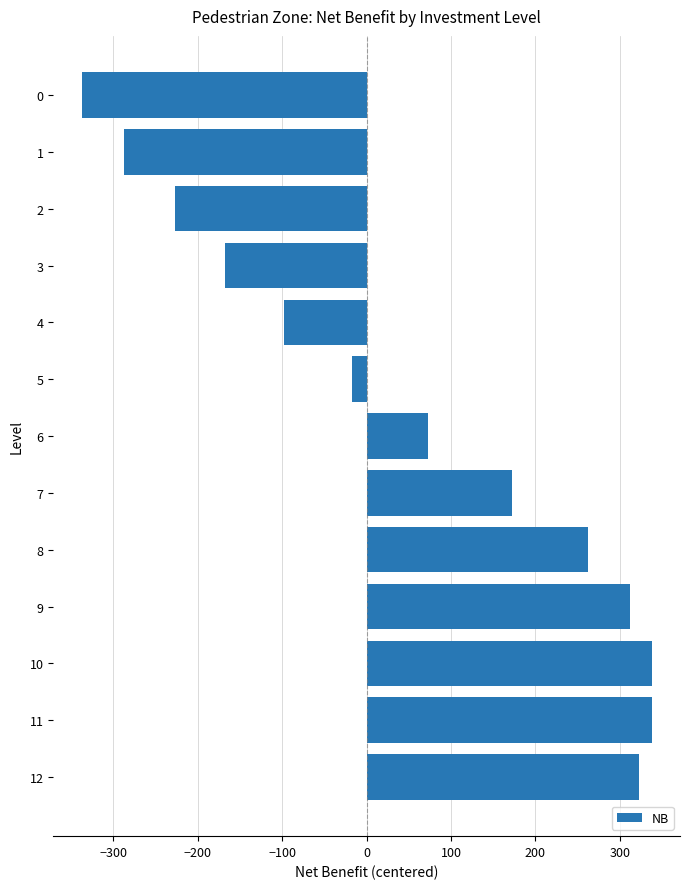

Which category has the lowest value across all series?

0